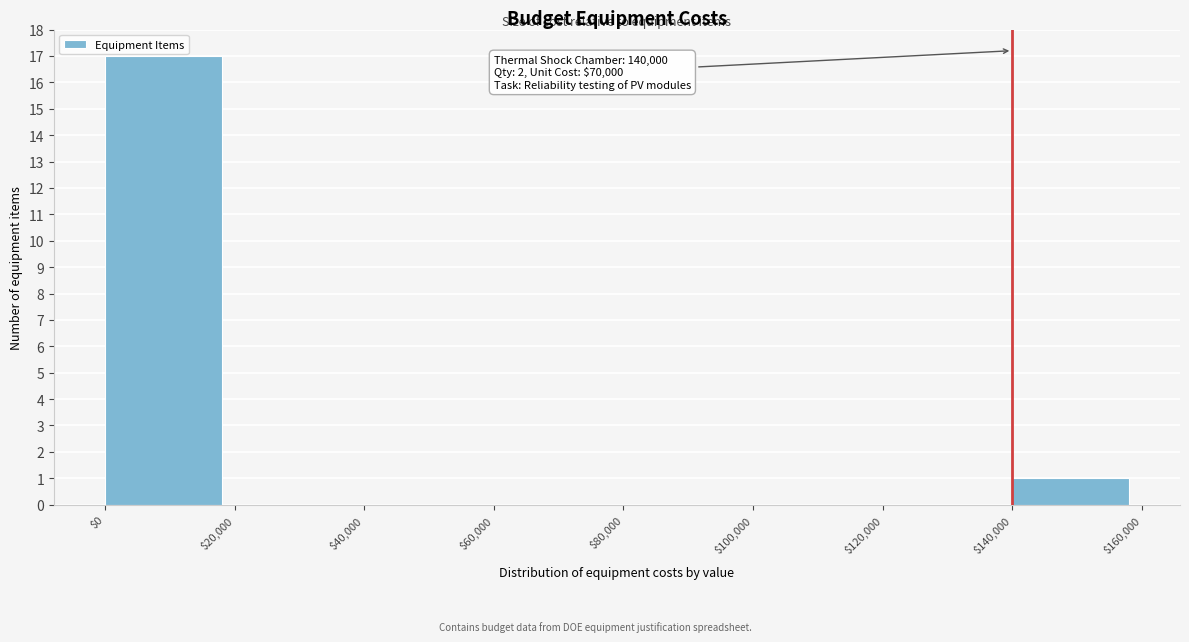

Over which range of the x-axis is the bar tallest?

$0 to $20,000